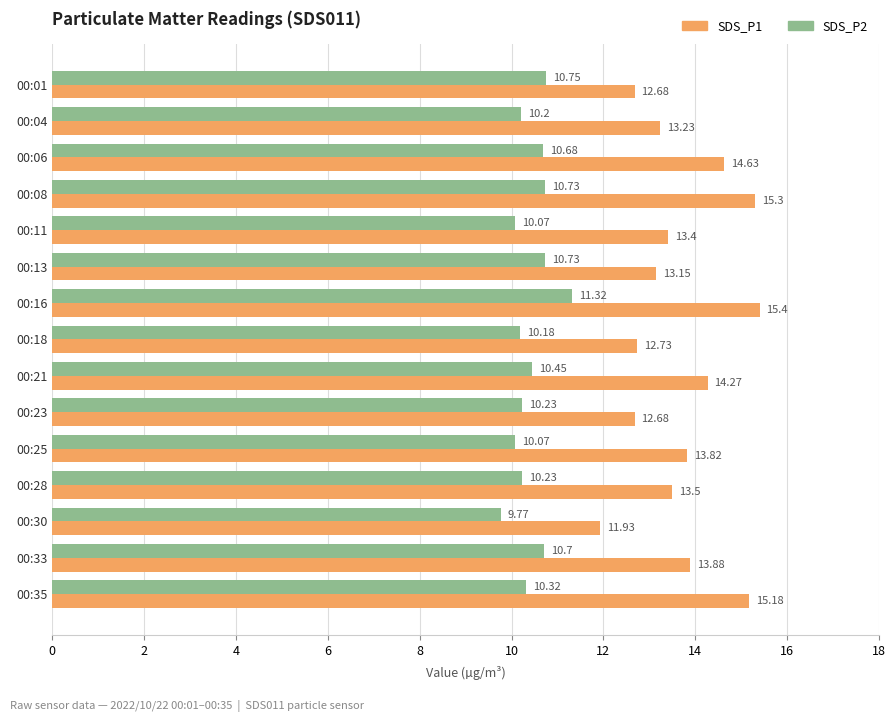

What is the difference between the maximum and minimum values in the SDS_P1 series?

3.5